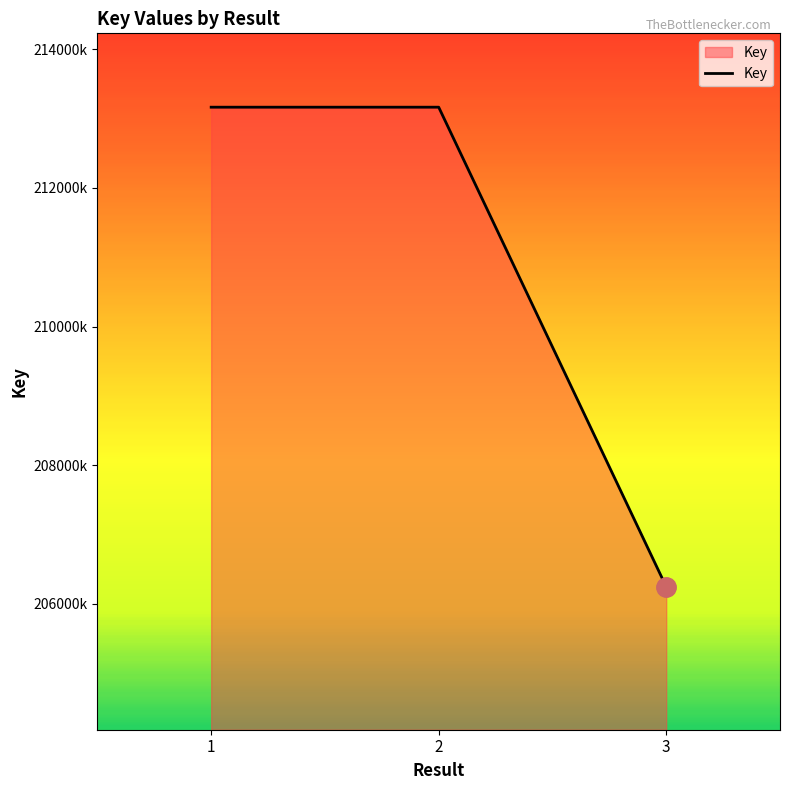

What is the sum of the values at 1 and 3?

419409894